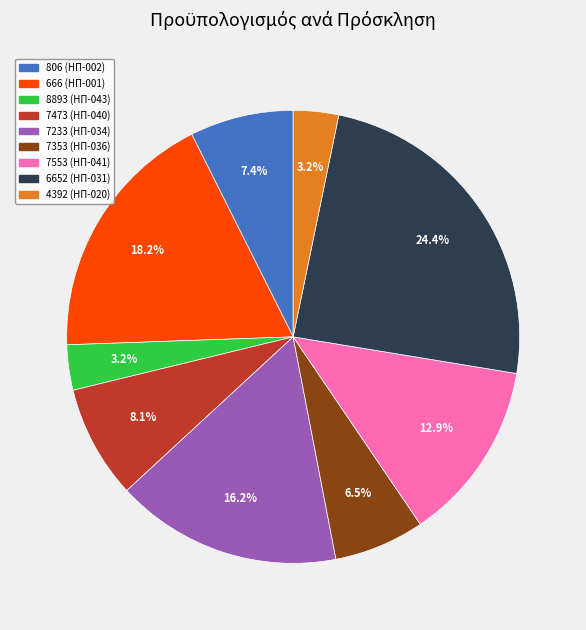

Does 7553 (ΗΠ-041) represent more than half of the total?

No